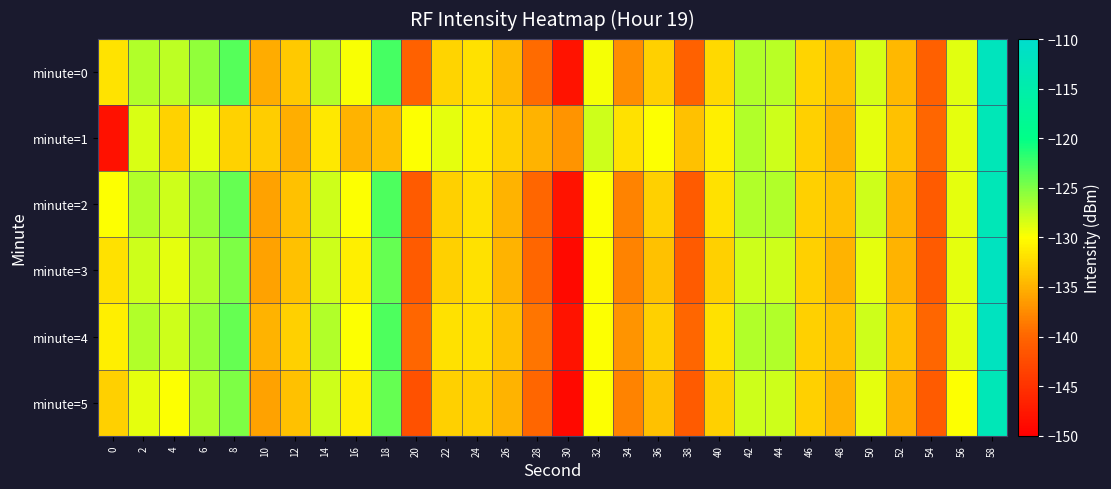

What is the difference between the highest and lowest values at 58?

1.0